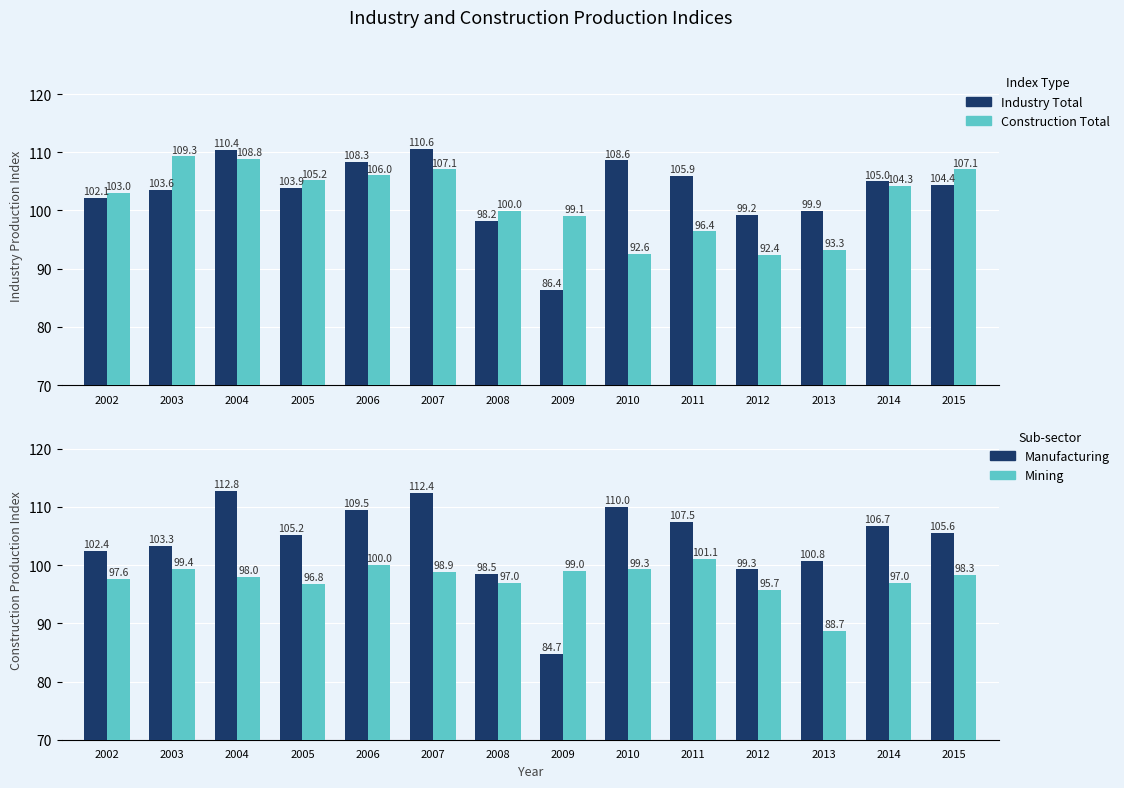

Which category has the highest value in the Manufacturing series?

2004